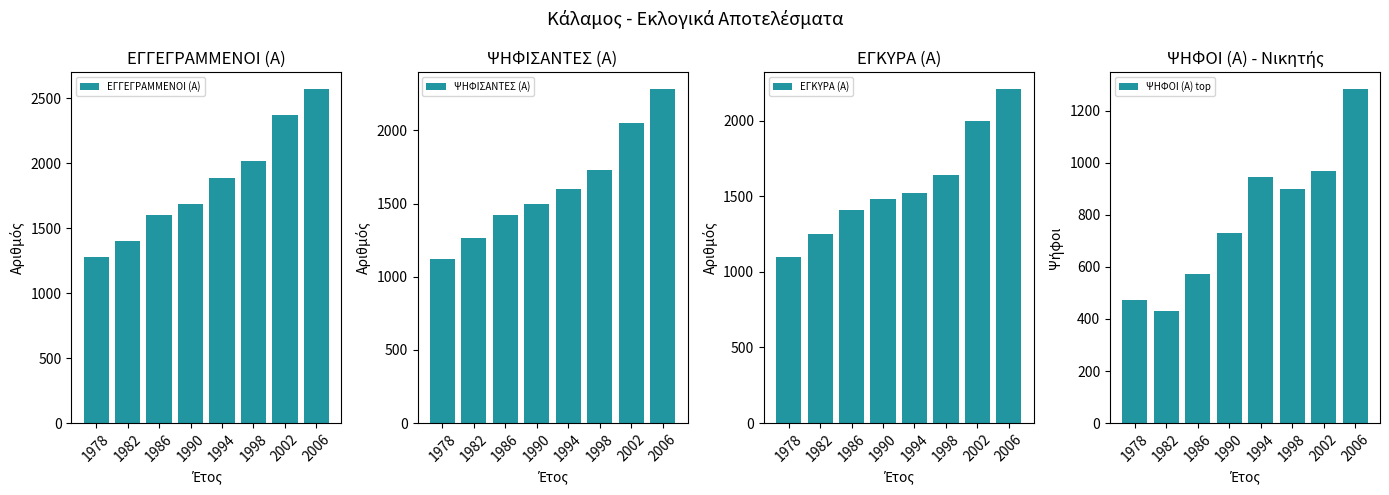

At 1978, list the series in order from smallest to largest.

ΨΗΦΟΙ (Α) top, ΕΓΚΥΡΑ (Α), ΨΗΦΙΣΑΝΤΕΣ (Α), ΕΓΓΕΓΡΑΜΜΕΝΟΙ (Α)